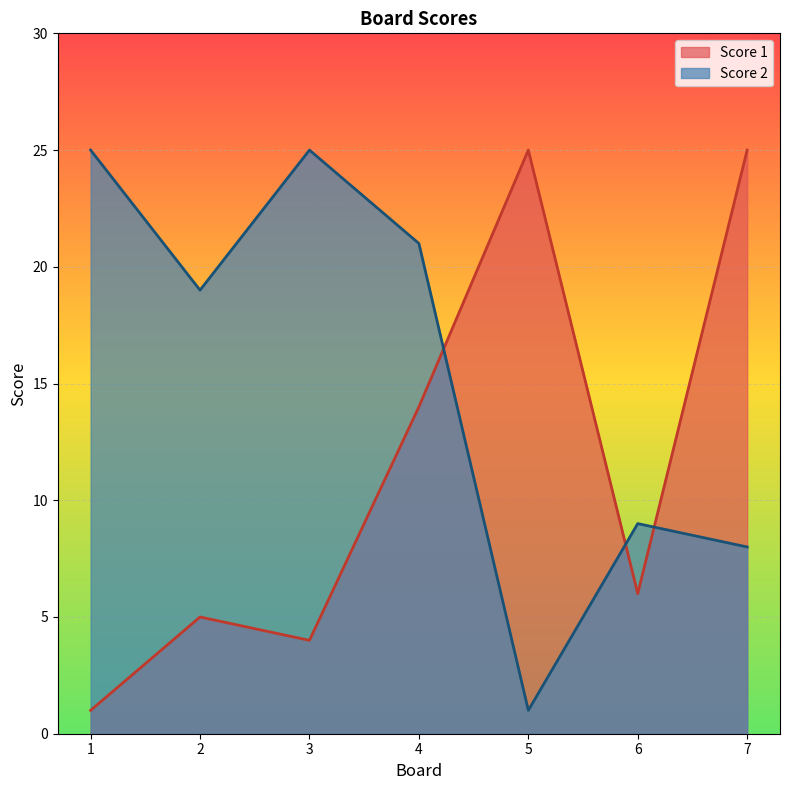

Reading left to right, transcribe all the data shown in this chart.

Score 1: 1=1	2=5	3=4	4=14	5=25	6=6	7=25
Score 2: 1=25	2=19	3=25	4=21	5=1	6=9	7=8